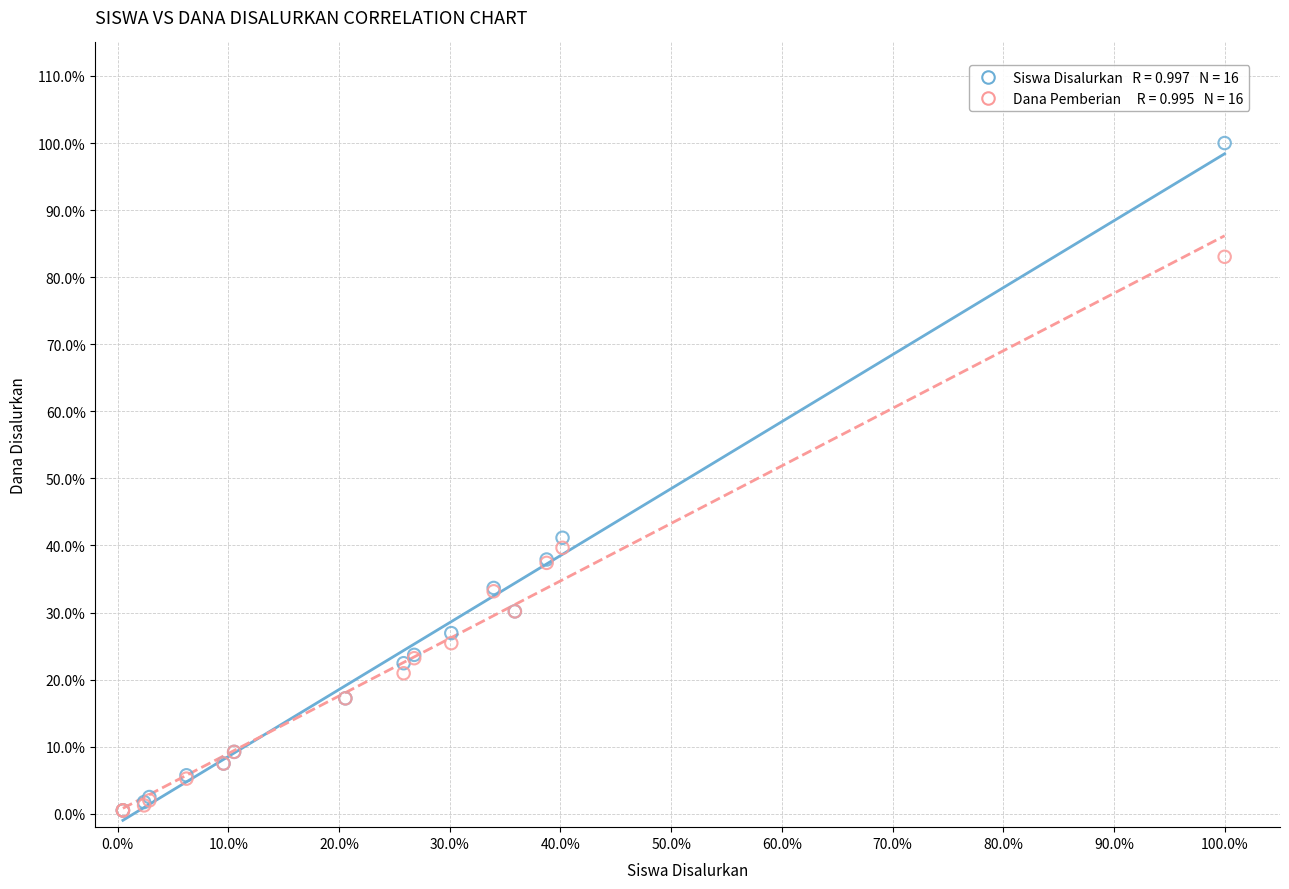

Across all series, what Y value is closest to 50?

41.1